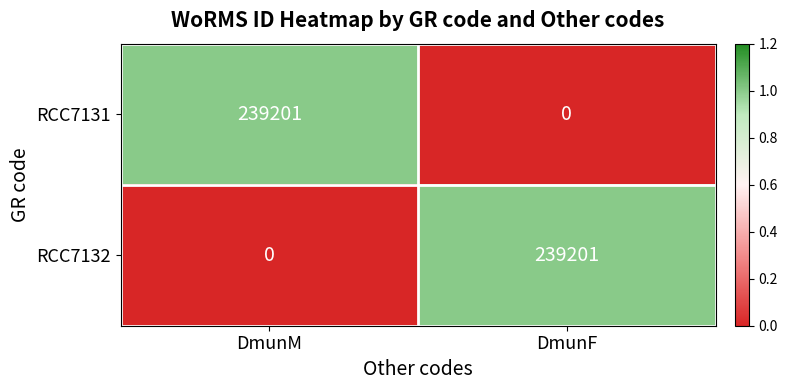

Count the number of data series in this chart.

2